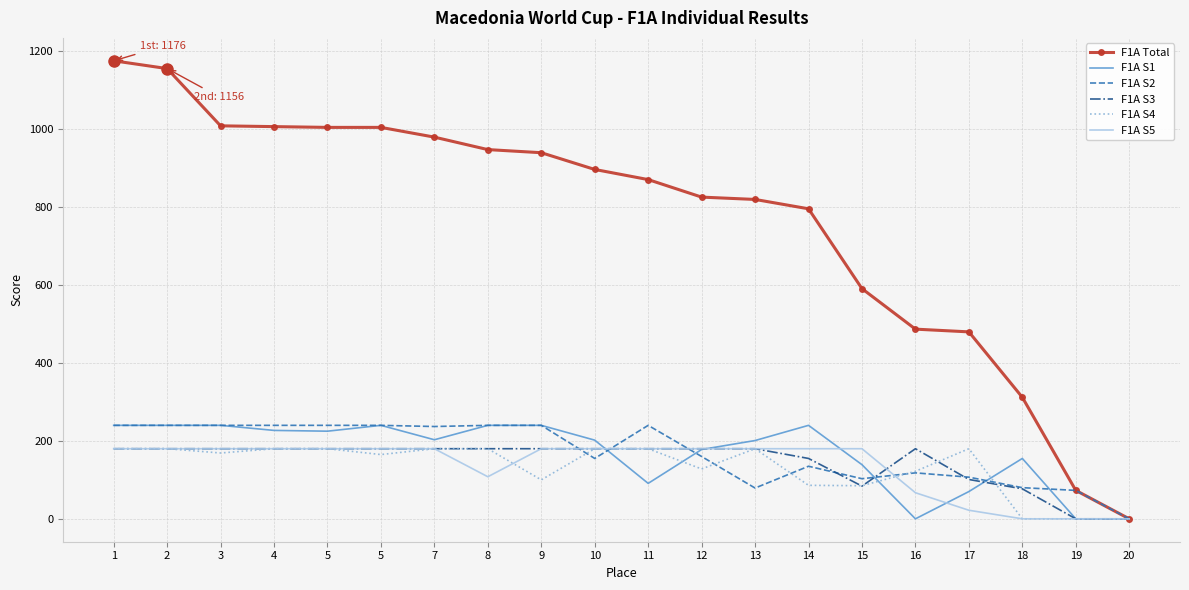

What are all the series names shown in the legend?

F1A Total, F1A S1, F1A S2, F1A S3, F1A S4, F1A S5